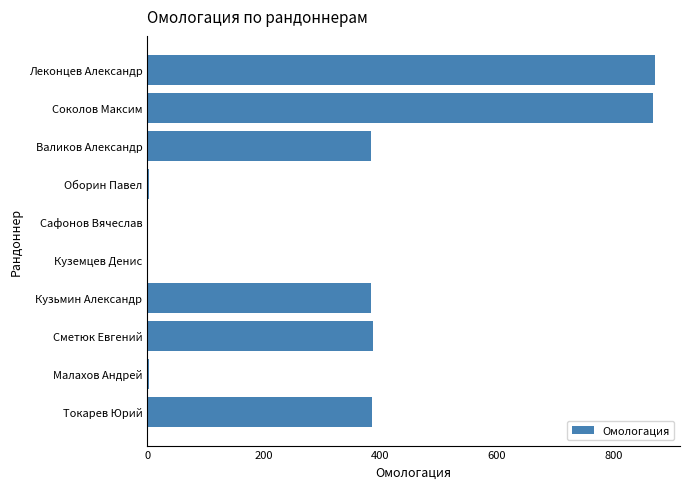

Which has a higher value, Валиков Александр or Куземцев Денис?

Валиков Александр